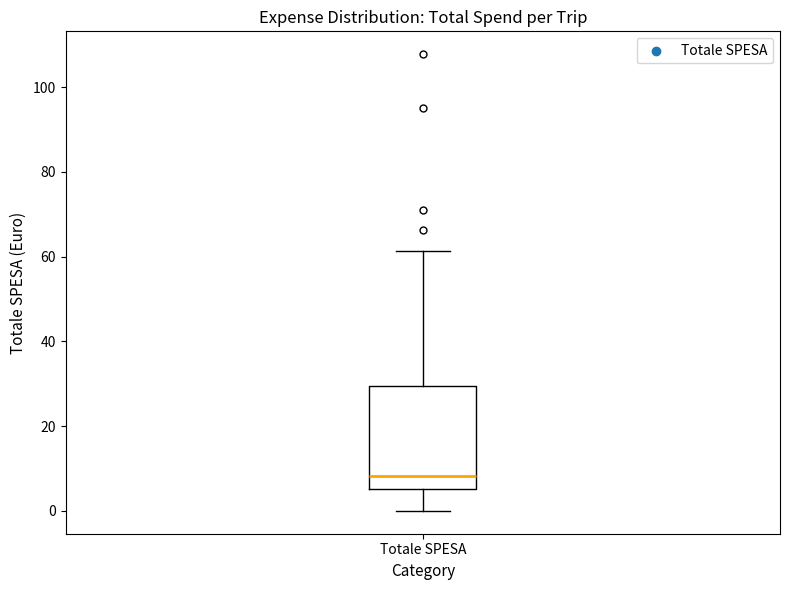

Where does the upper whisker of the box for Totale SPESA end on the y-axis? The values are not printed on the chart, so give them approximately, as read against the axis.

62